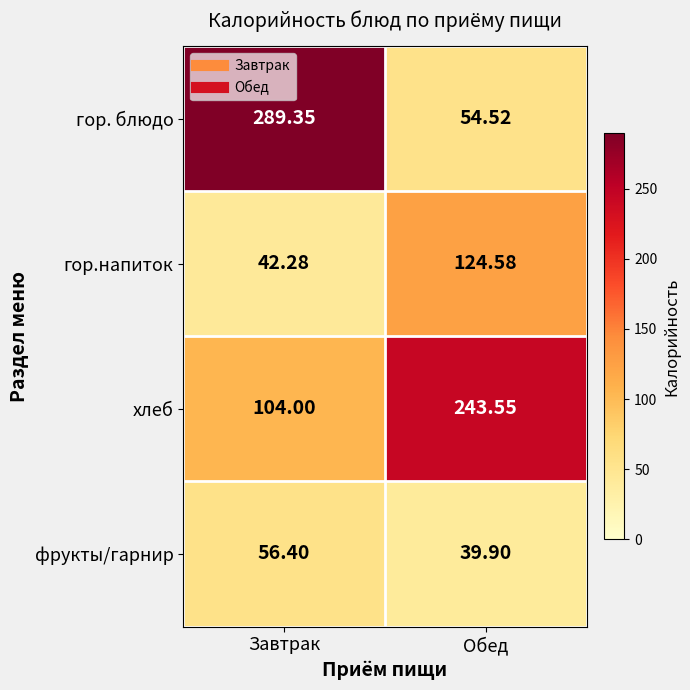

Which series has the largest range (max minus min)?

гор. блюдо